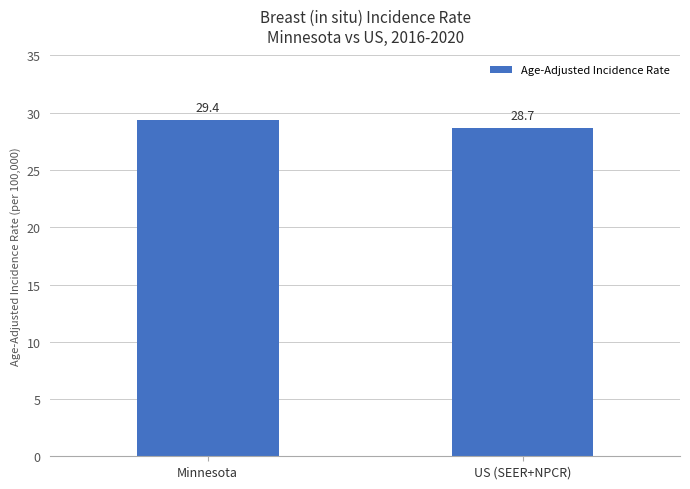

Is it true that the value at US (SEER+NPCR) is 28.7?

True